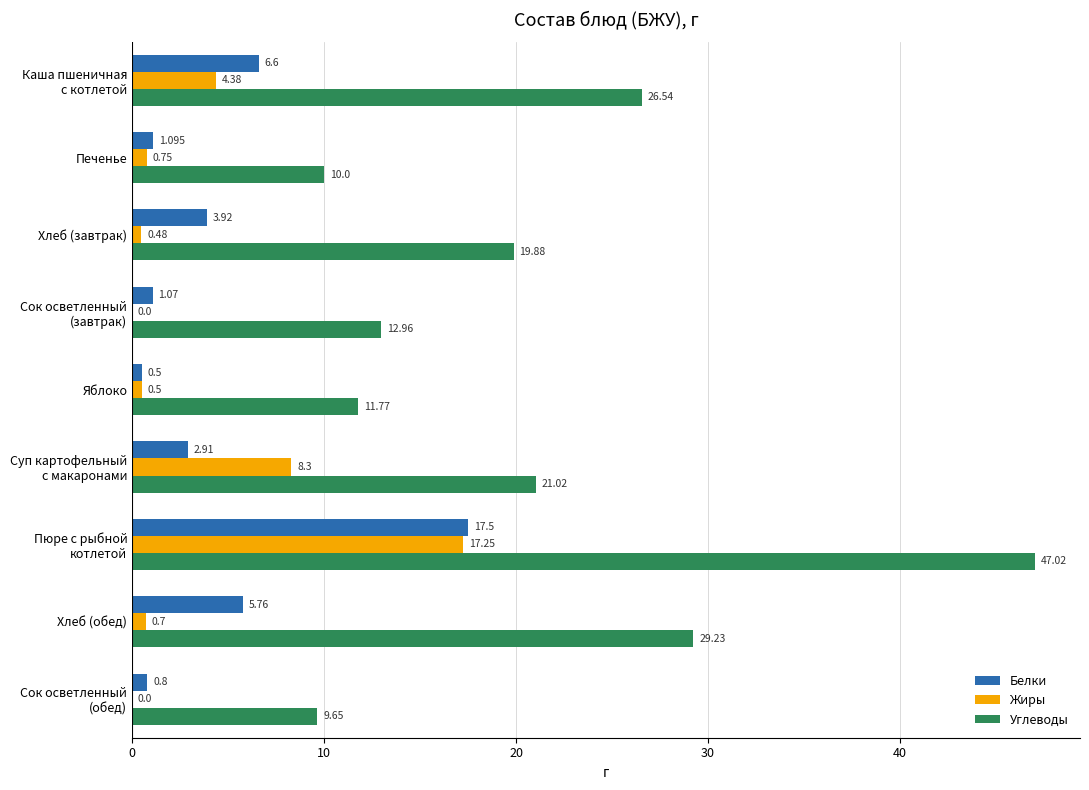

Where is Углеводы nearest to the value 28?

Хлеб (обед)